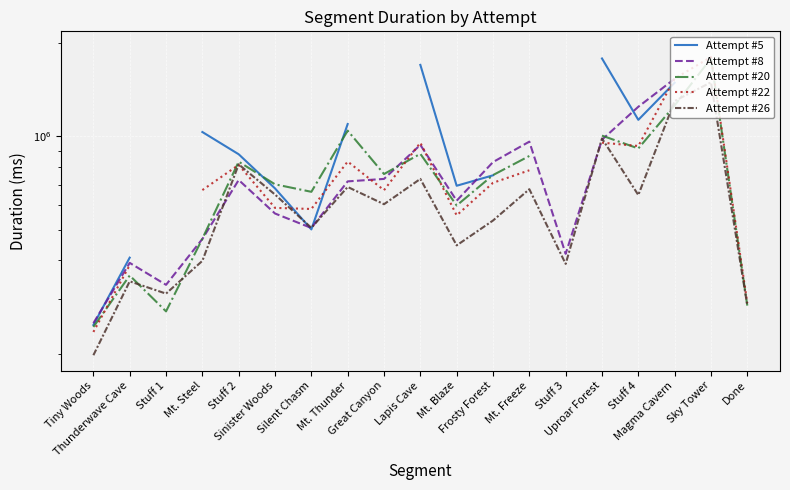

Is the value of Attempt #22 at Sky Tower greater than the value of Attempt #5 at Stuff 2?

Yes